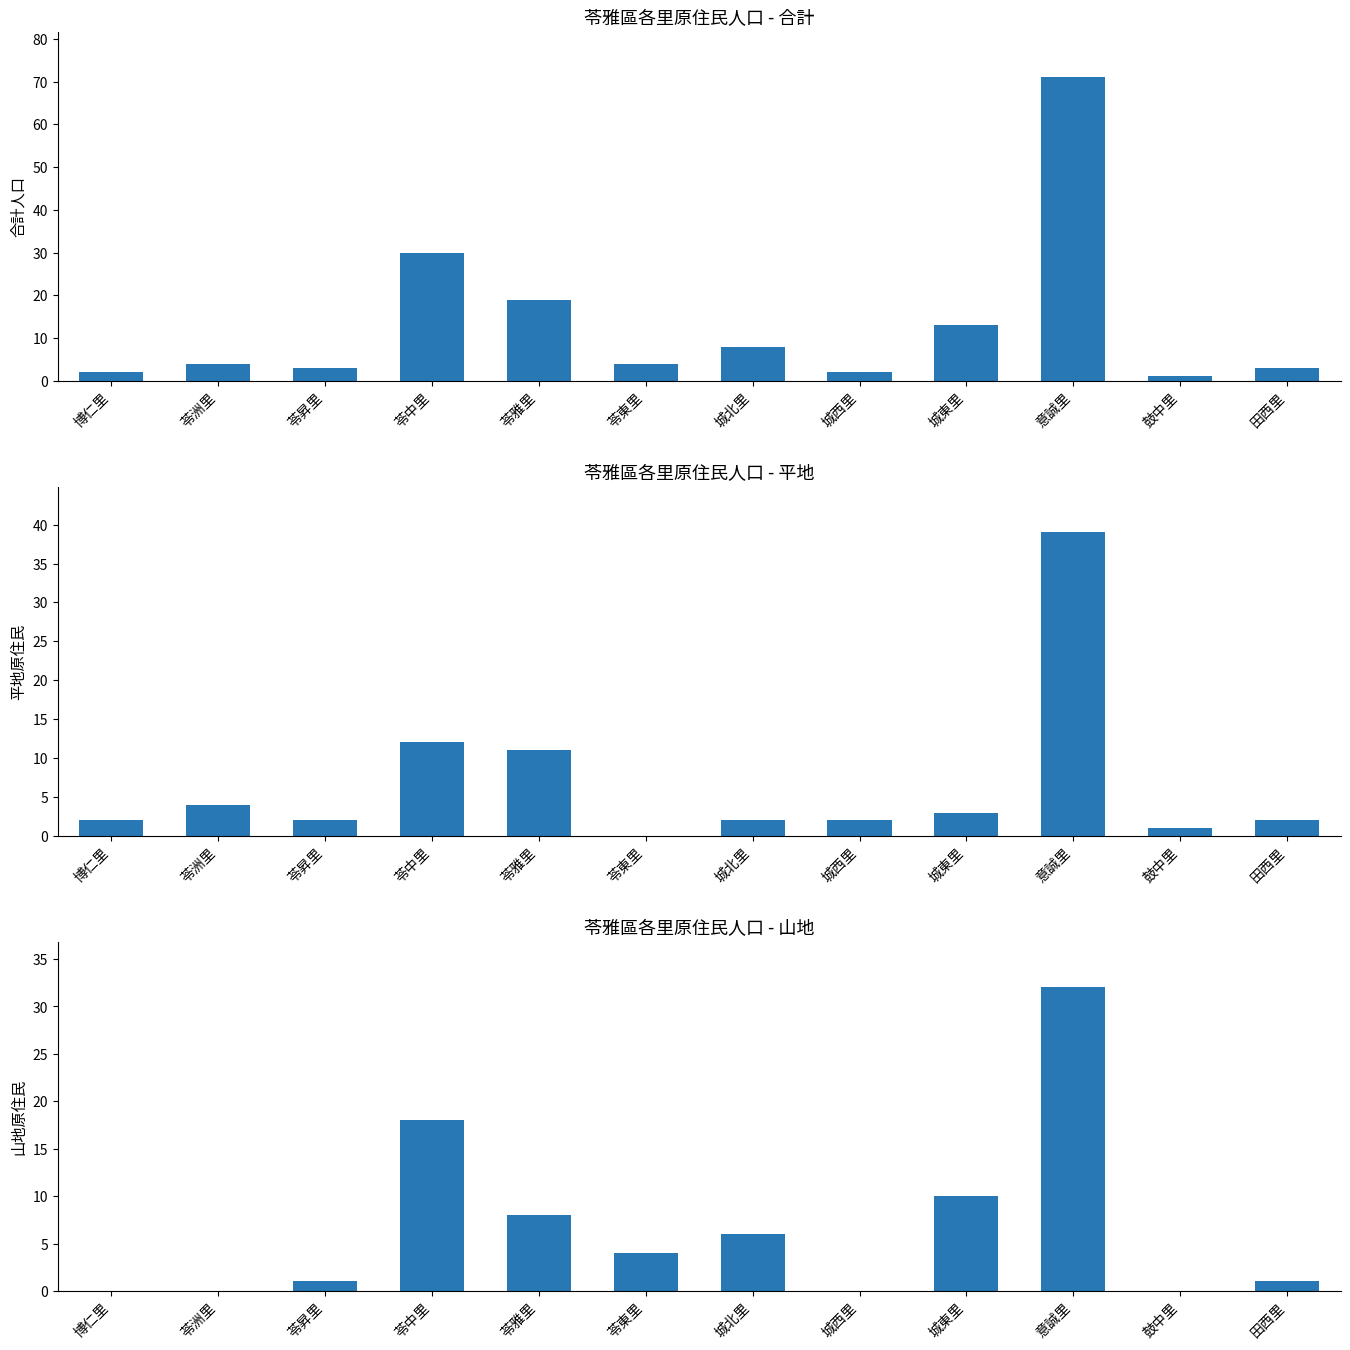

Reading right to left, list all the values displayed in this chart.

合計: 3	1	71	13	2	8	4	19	30	3	4	2
平地: 2	1	39	3	2	2	0	11	12	2	4	2
山地: 1	0	32	10	0	6	4	8	18	1	0	0